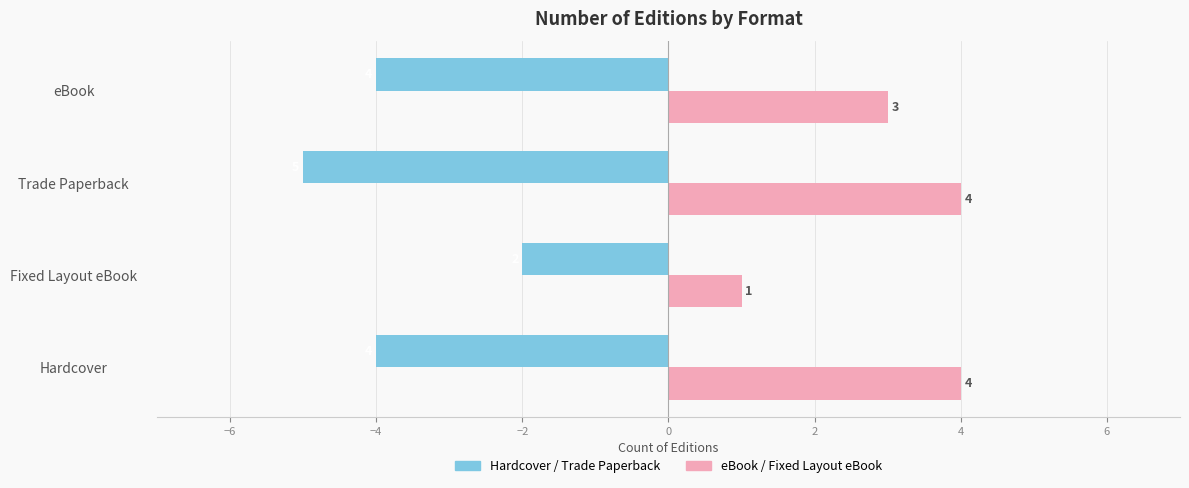

What is the smallest value displayed?

-5